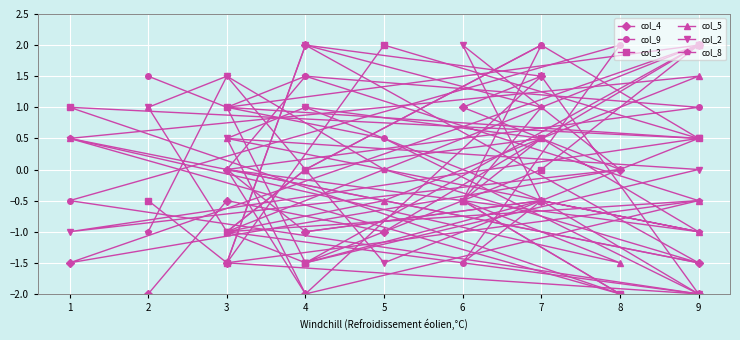

At which category is the sum across all series the highest?

7